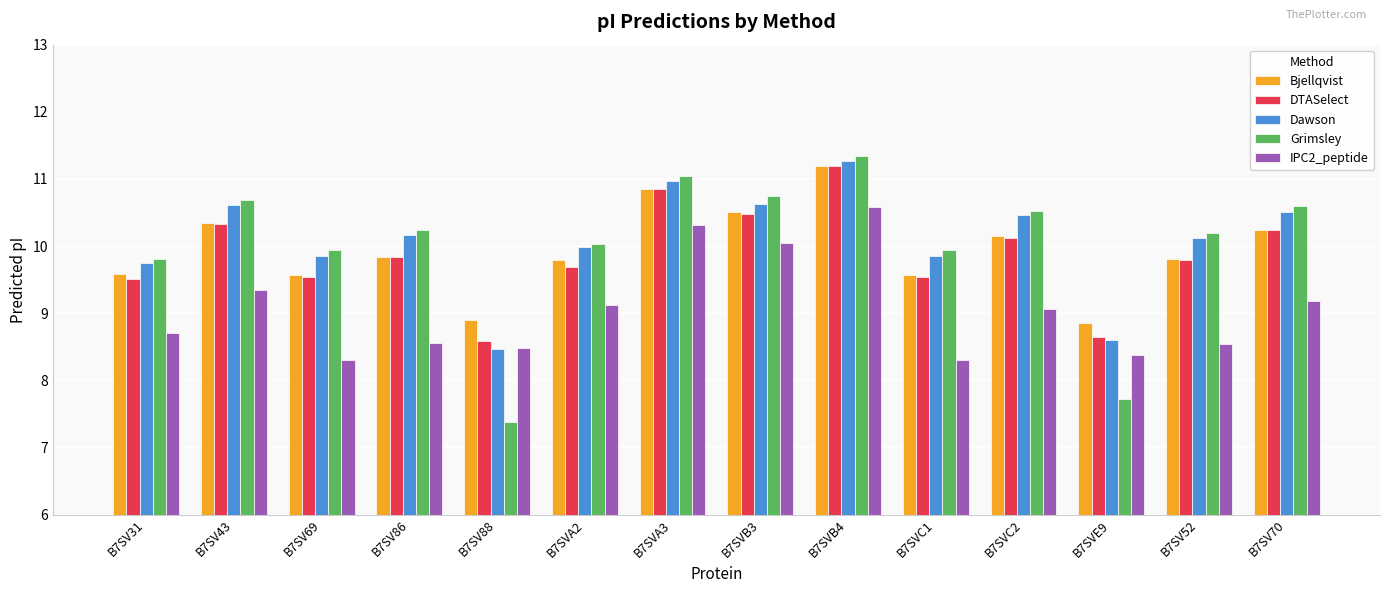

How many data points in Bjellqvist are less than 9?

2